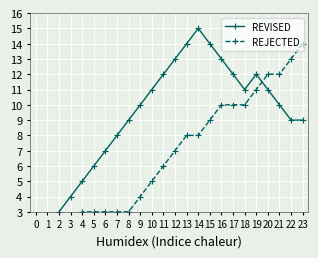

What is the value of the REVISED point at the 15th from the left?

15